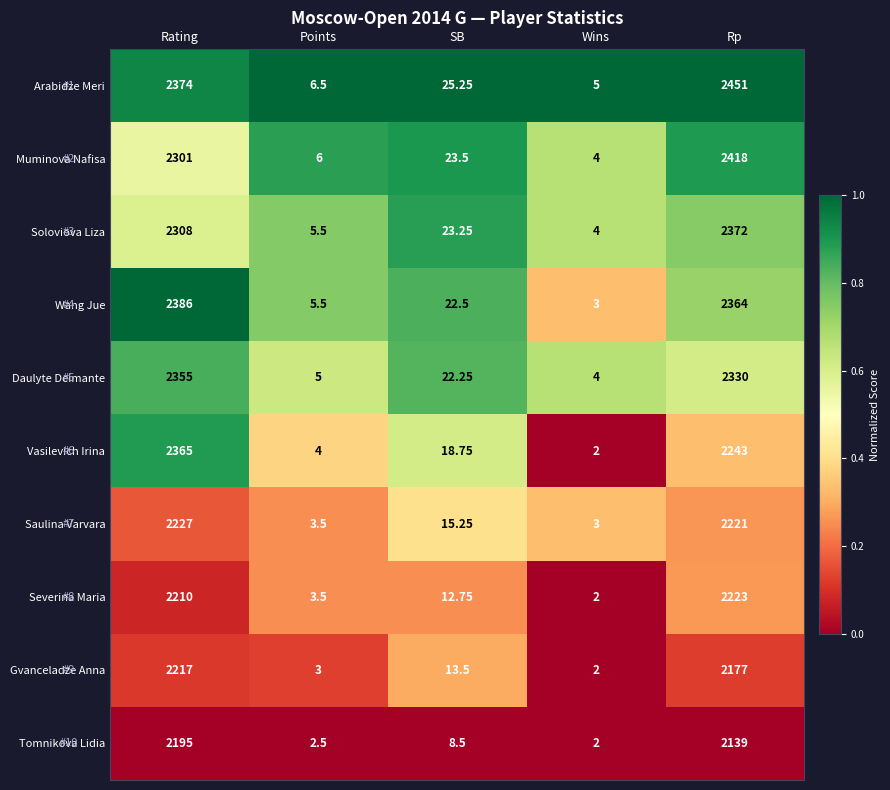

Which series has the largest total across all categories?

Arabidze Meri